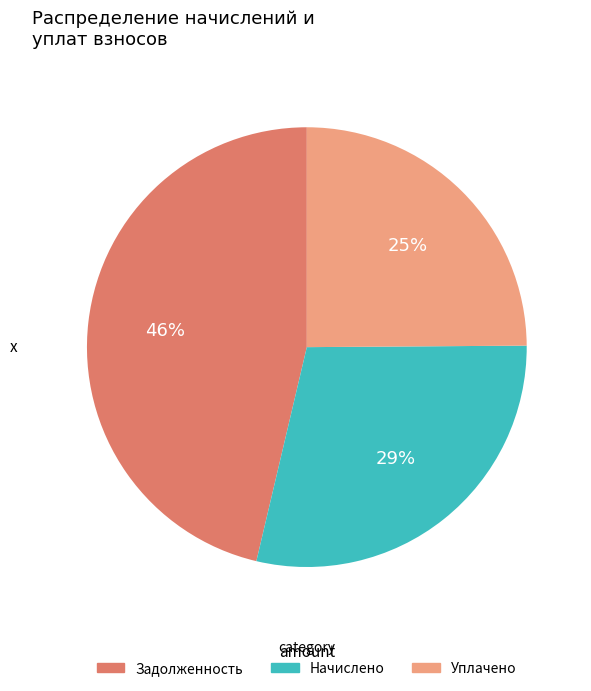

To the nearest percent, what portion does Начислено represent?

29%